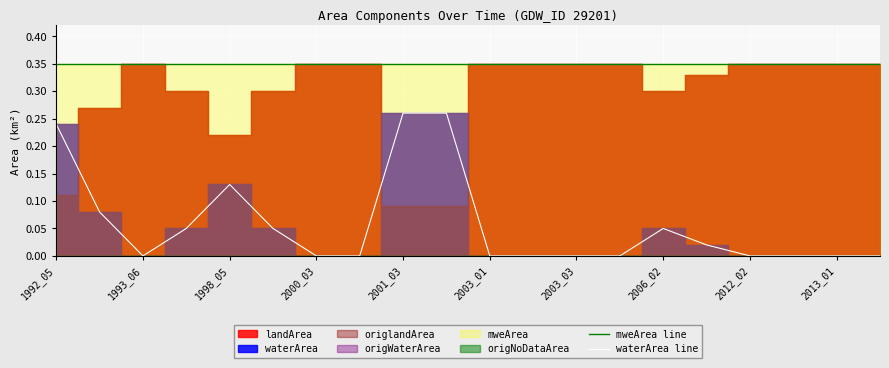

Reading left to right, transcribe all the data shown in this chart.

mweArea line: 0.3	0.3	0.3	0.3	0.3	0.3	0.3	0.3	0.3	0.3	0.3	0.3	0.3	0.3	0.3	0.3	0.3	0.3	0.3	0.3
waterArea line: 0.2	0.1	0.0	0.1	0.1	0.1	0.0	0.0	0.3	0.3	0.0	0.0	0.0	0.0	0.1	0.0	0.0	0.0	0.0	0.0